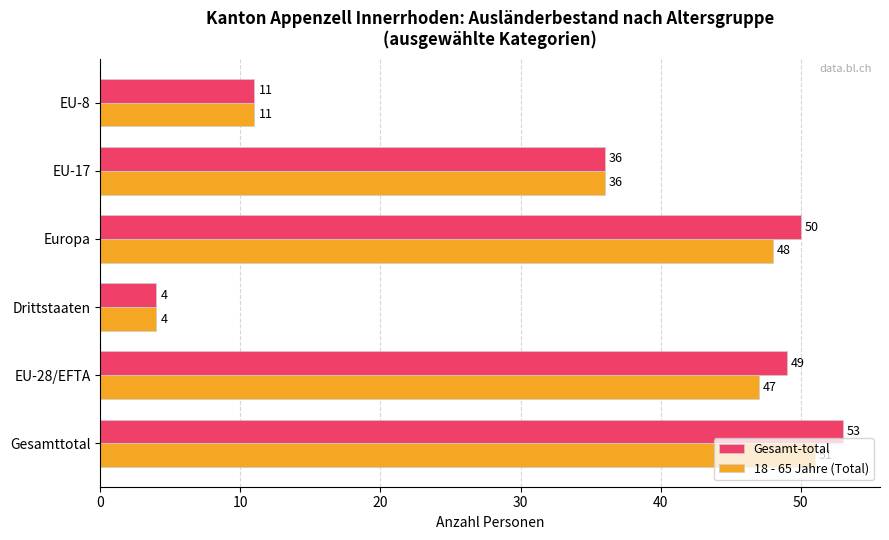

List the series in order of their peak value, lowest first.

18 - 65 Jahre (Total), Gesamt-total